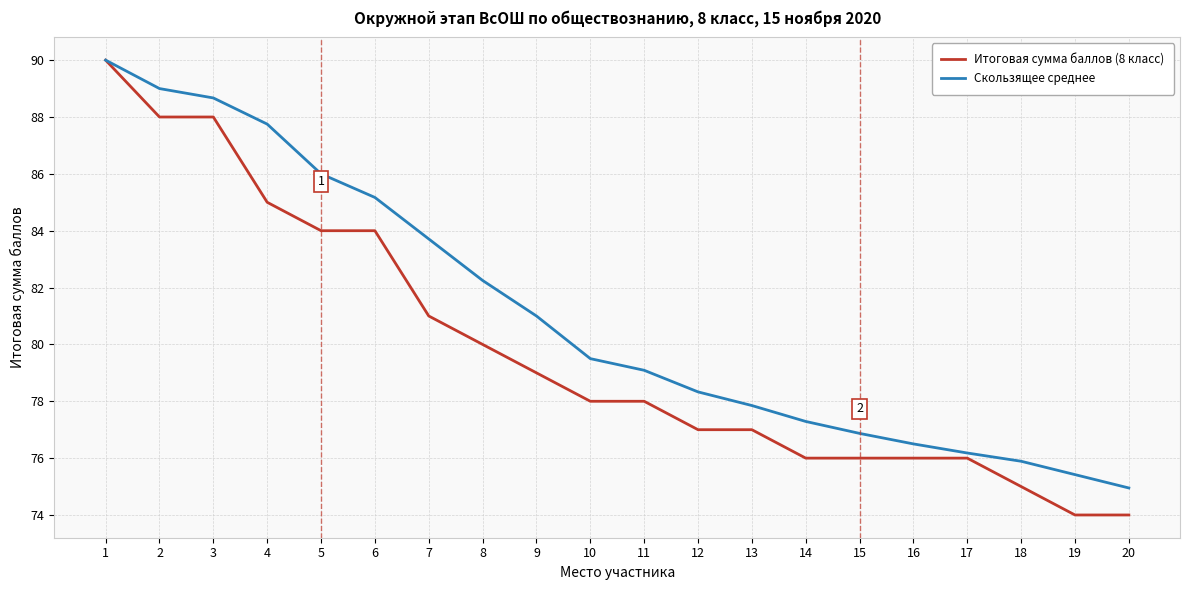

Is this an area chart (filled region under the line)?

No